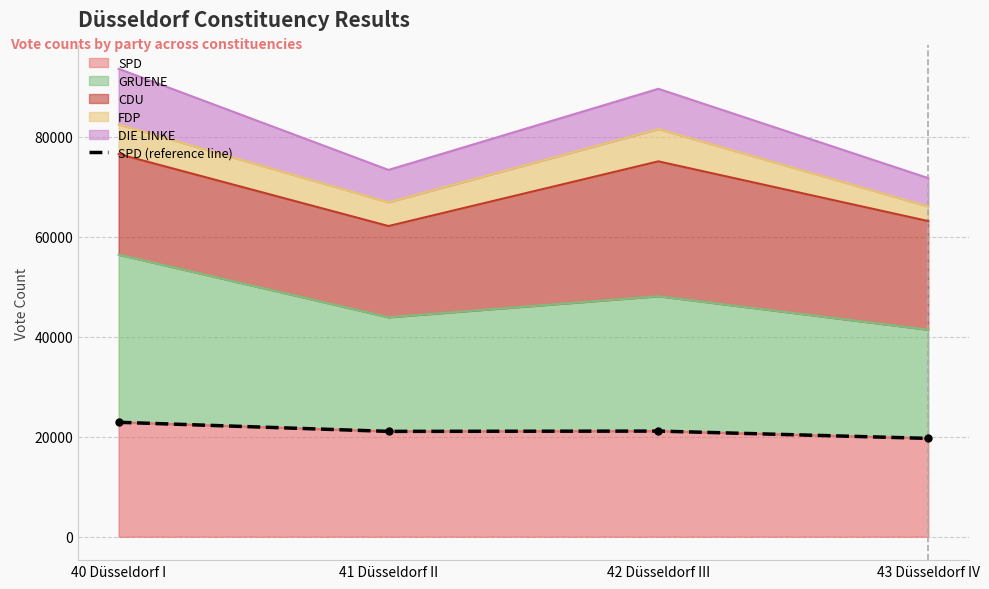

How many data points are less than 21131?

2